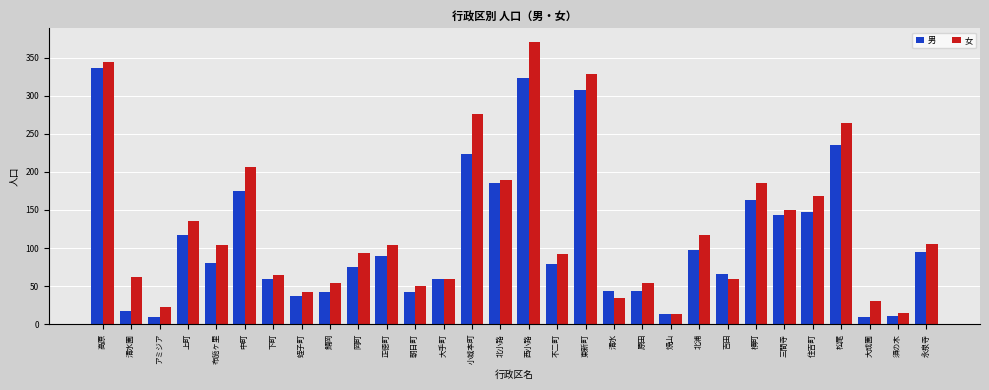

How many distinct data groups are displayed?

2